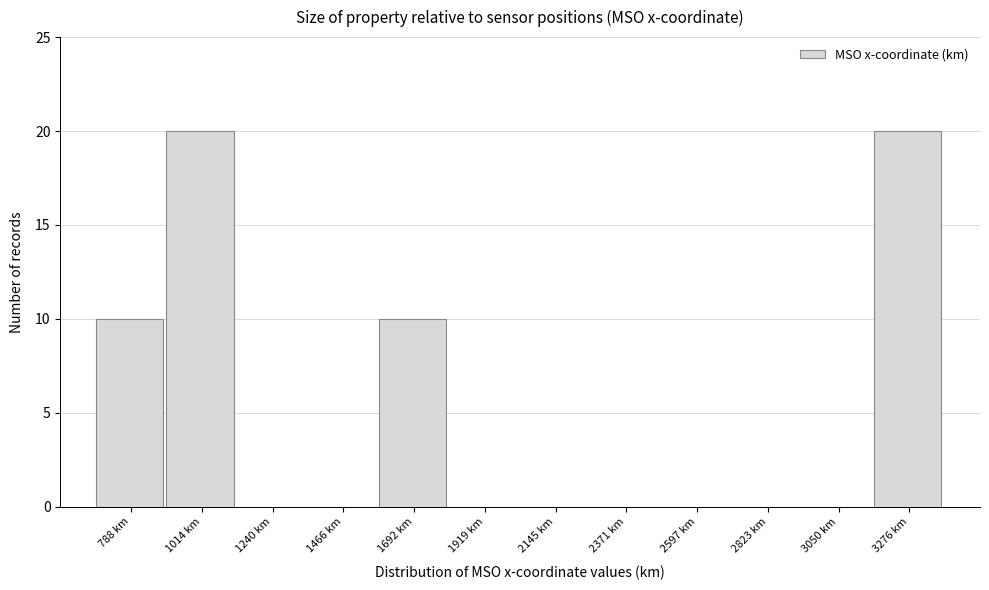

Reading right to left, transcribe all the data shown in this chart.

3276 km=20	3050 km=0	2823 km=0	2597 km=0	2371 km=0	2145 km=0	1919 km=0	1692 km=10	1466 km=0	1240 km=0	1014 km=20	788 km=10